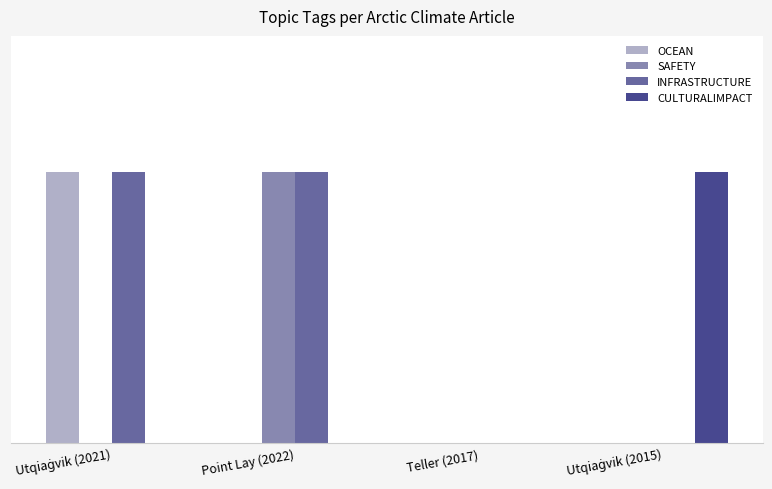

Rank the series at Point Lay (2022) from highest to lowest value.

SAFETY, INFRASTRUCTURE, OCEAN, CULTURALIMPACT